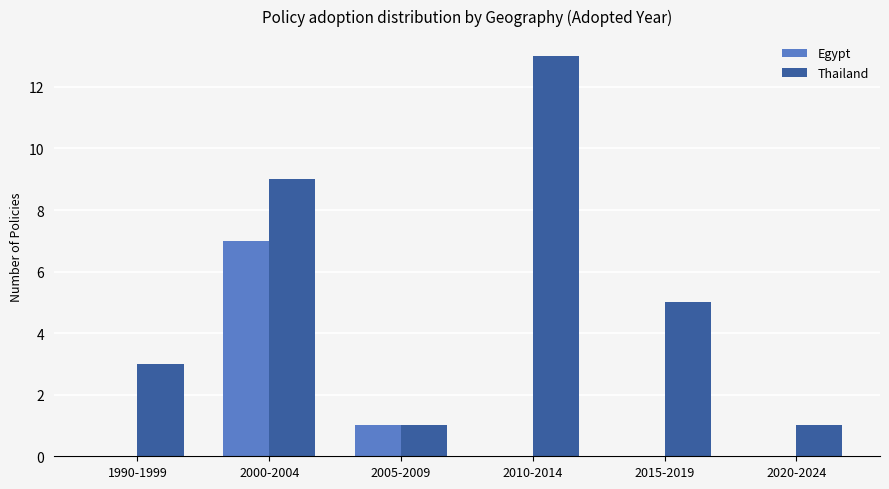

Is the value of Egypt at 2015-2019 greater than the value of Thailand at 2010-2014?

No